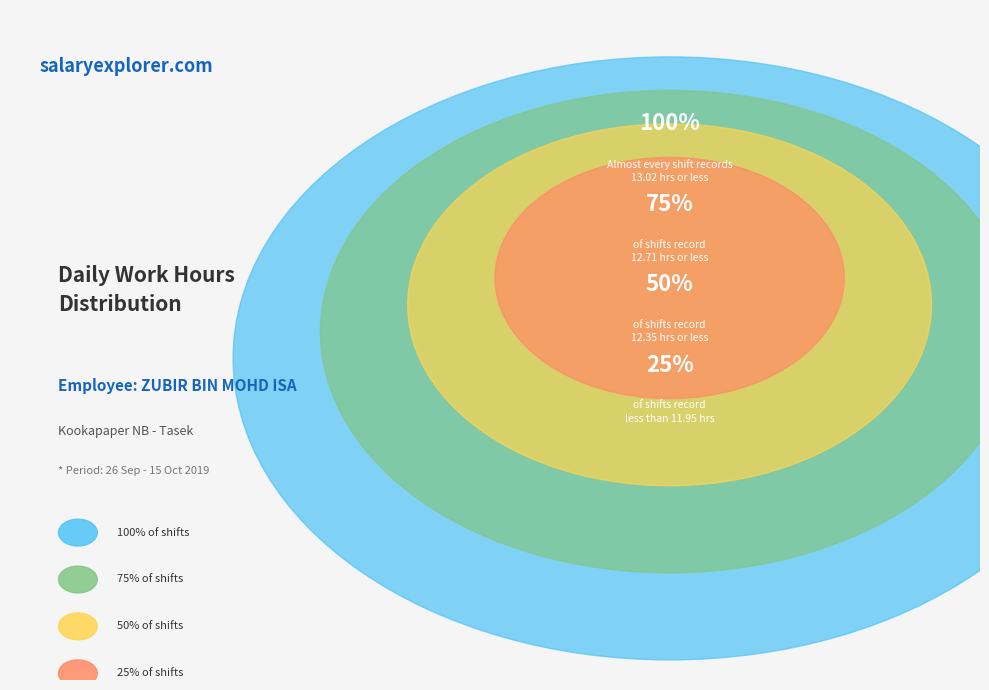

Does 12 Sat account for over 50% of the chart?

No